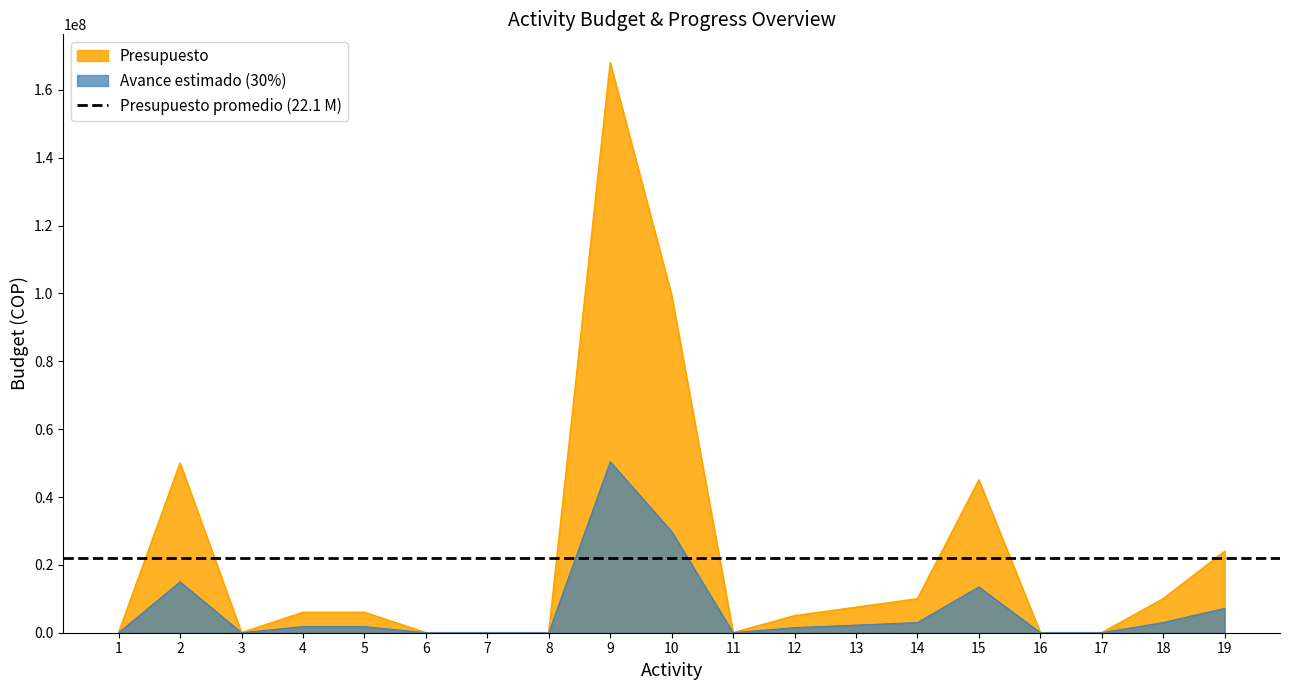

How many values in Presupuesto are above zero?

11